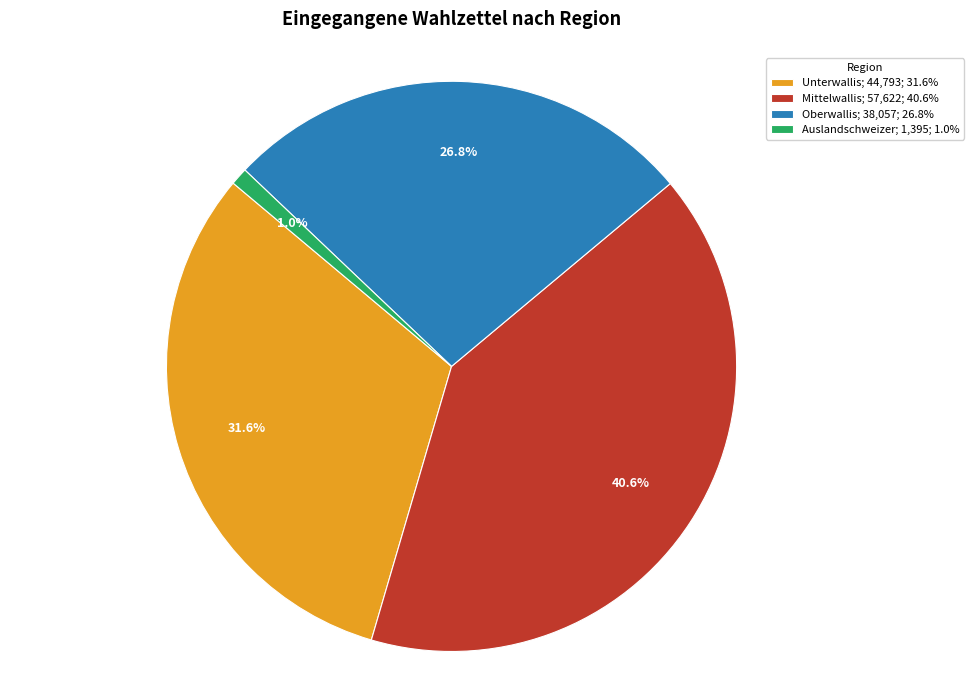

To the nearest percent, what is the difference between the Mittelwallis and Oberwallis slice percentages?

14%